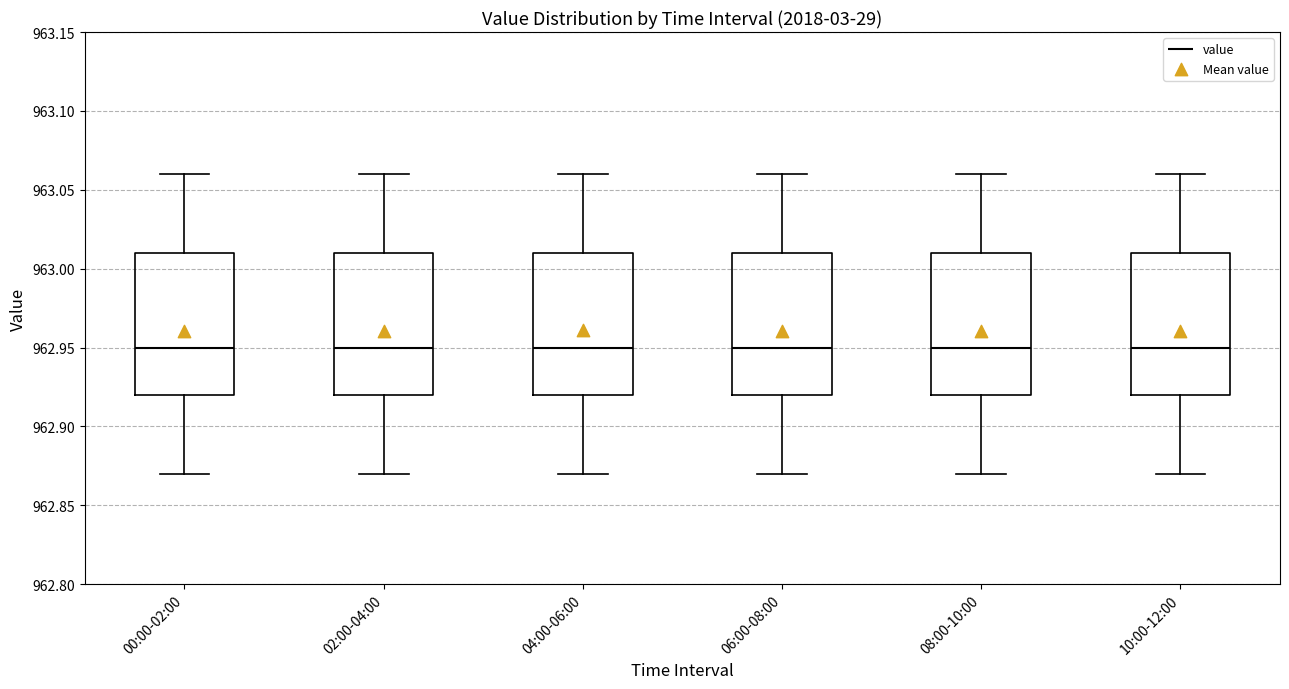

Reading left to right, read every box against the y-axis: the position of its median line, the range the box covers, and the ends of its whiskers. The values are not printed on the chart, so give them approximately, as read against the axis.

00:00-02:00: median 962.95, box 962.92 to 963.01, whiskers 962.87 to 963.06
02:00-04:00: median 962.95, box 962.92 to 963.01, whiskers 962.87 to 963.06
04:00-06:00: median 962.95, box 962.92 to 963.01, whiskers 962.87 to 963.06
06:00-08:00: median 962.95, box 962.92 to 963.01, whiskers 962.87 to 963.06
08:00-10:00: median 962.95, box 962.92 to 963.01, whiskers 962.87 to 963.06
10:00-12:00: median 962.95, box 962.92 to 963.01, whiskers 962.87 to 963.06